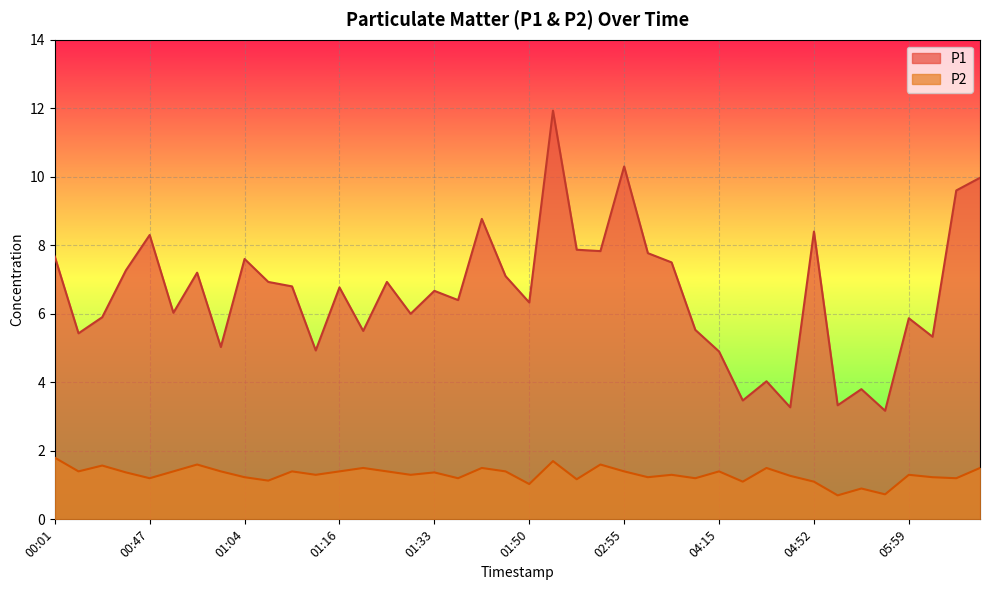

What is the difference between the maximum and minimum values in the P2 series?

1.1